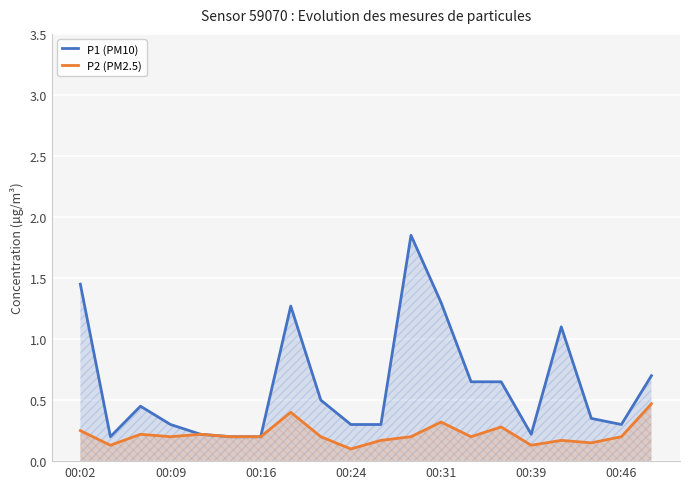

What is the total value across all series at 7?

1.7